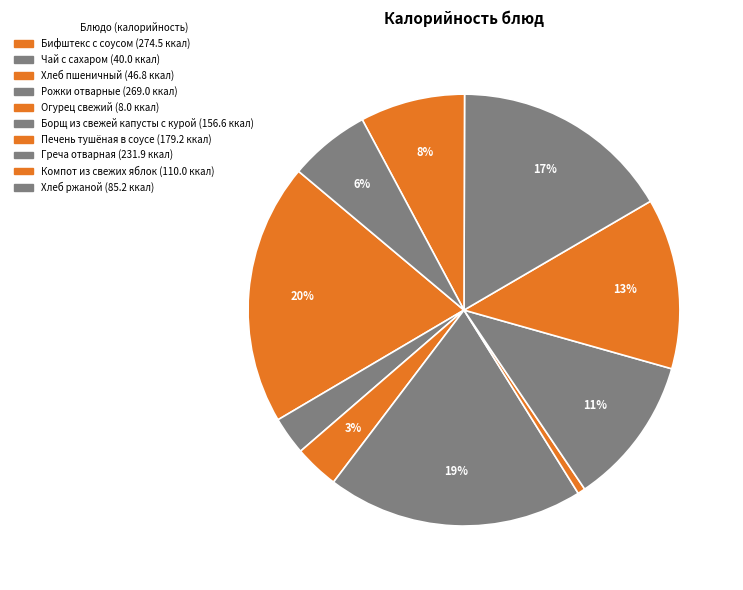

Does Чай с сахаром represent more than half of the total?

No